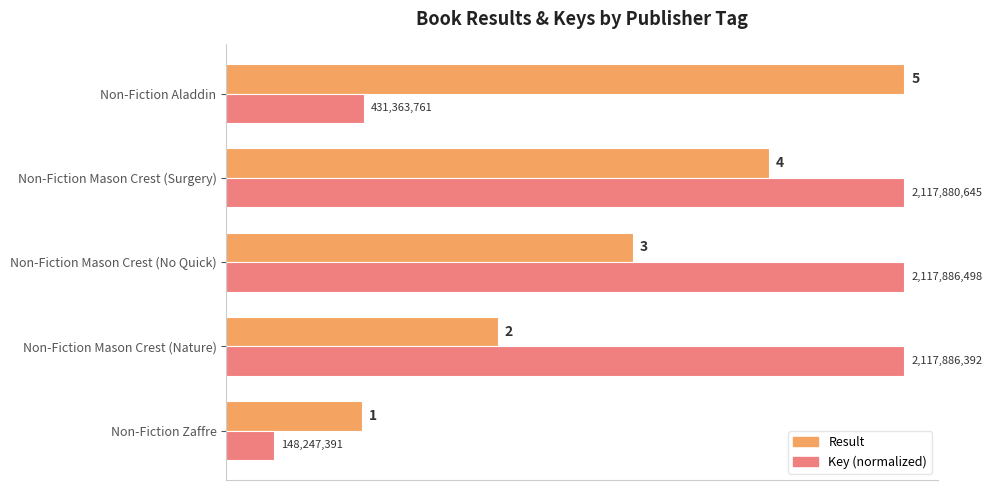

List the labels in order of Result value, largest first.

Non-Fiction Aladdin, Non-Fiction Mason Crest (Surgery), Non-Fiction Mason Crest (No Quick), Non-Fiction Mason Crest (Nature), Non-Fiction Zaffre